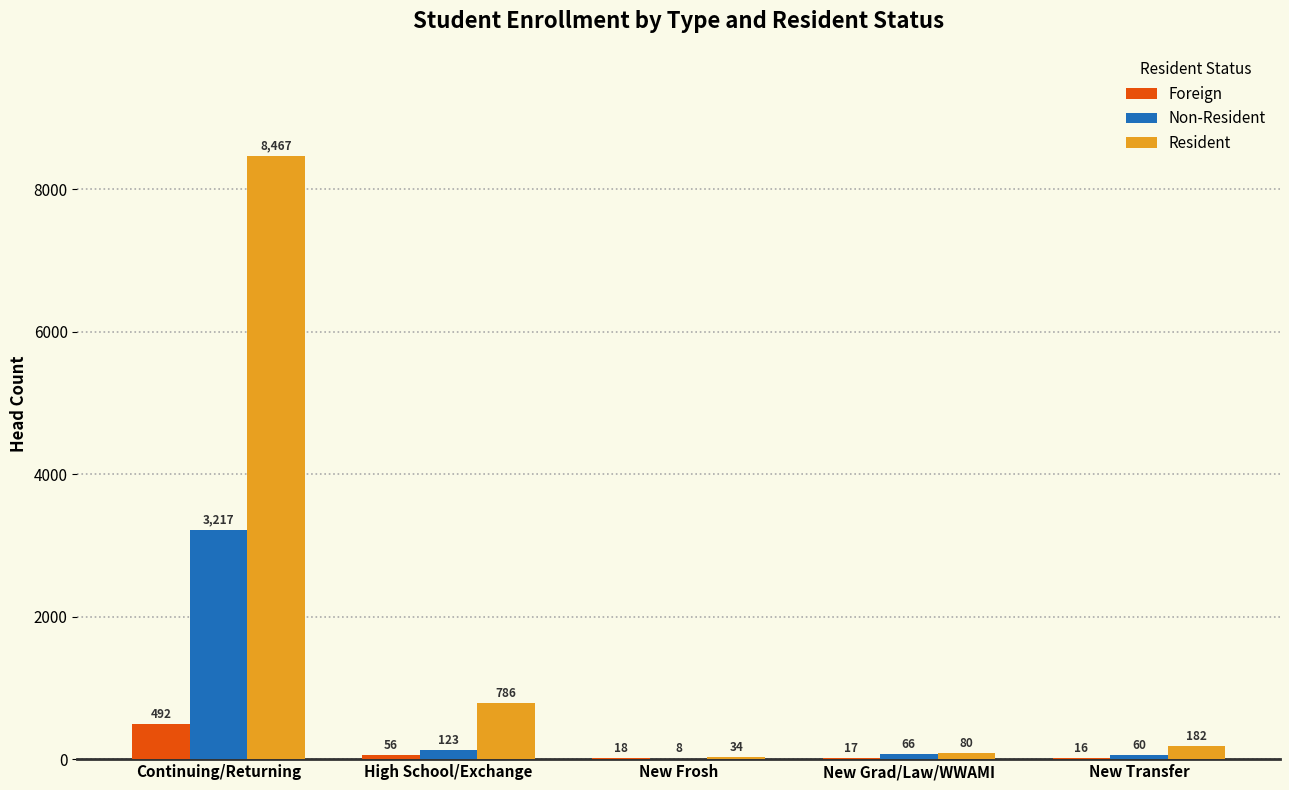

What is the sum of the Non-Resident values at New Grad/Law/WWAMI and New Frosh?

74